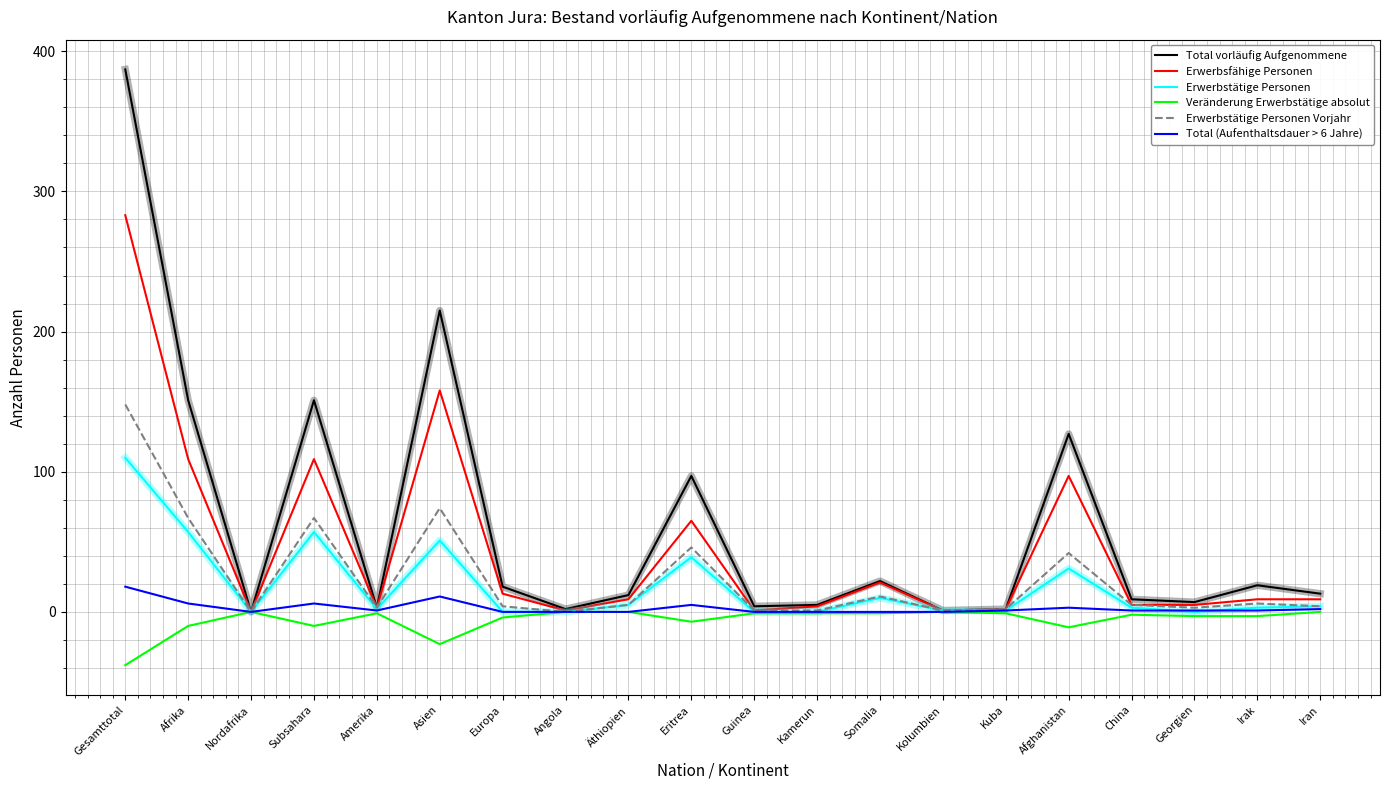

Between Somalia and China, which series saw the biggest shift?

Erwerbsfähige Personen